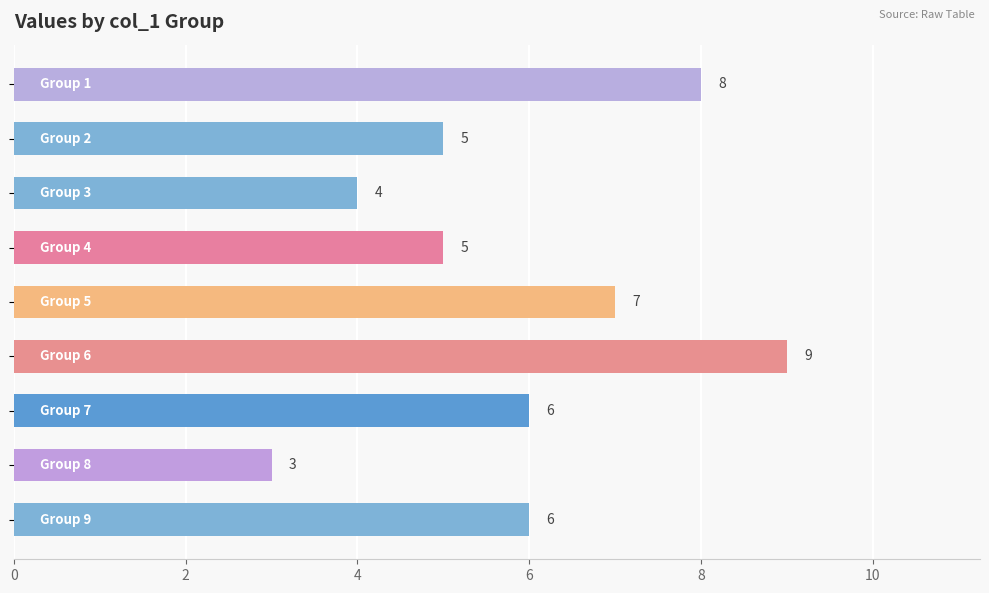

What is the smallest value displayed?

3